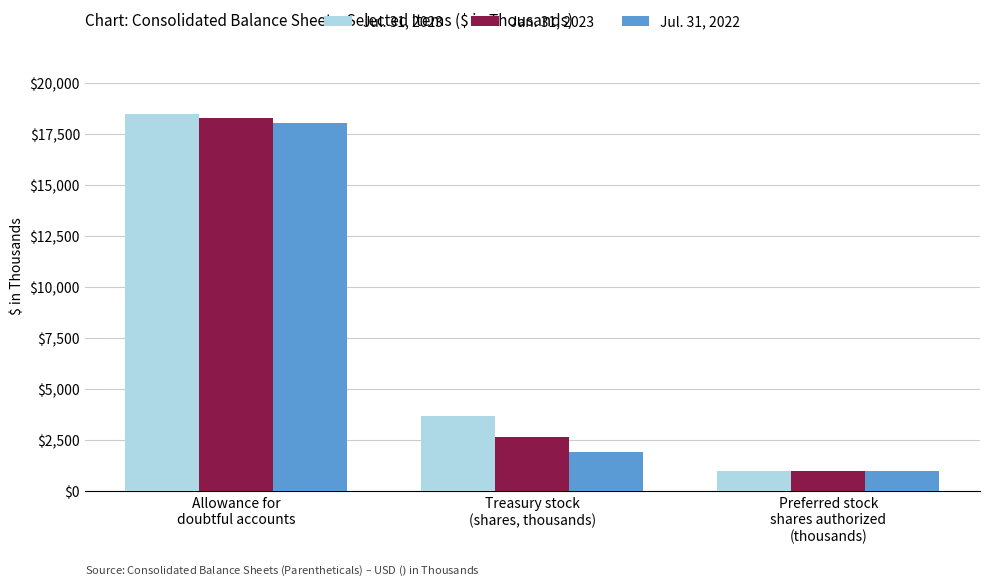

Which label corresponds to the smallest value in the chart?

Preferred stock
shares authorized
(thousands)